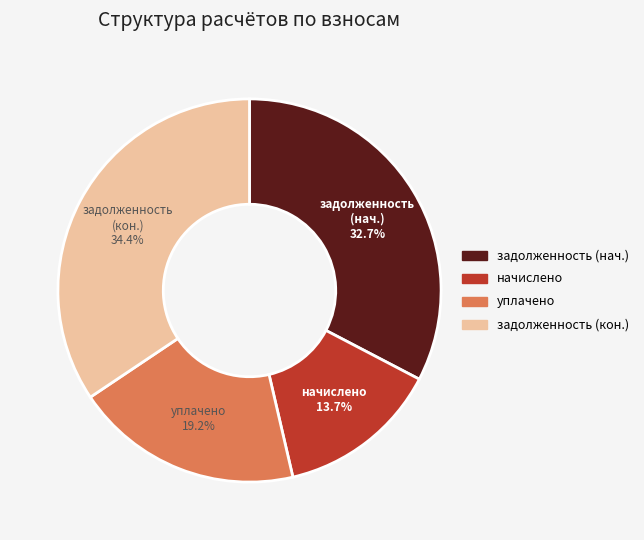

Does any single category account for the majority?

No